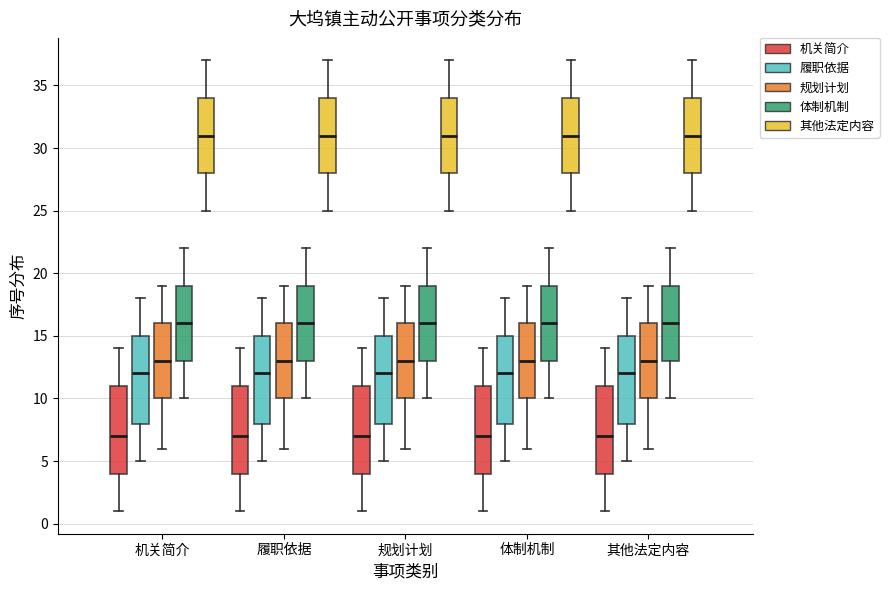

Reading left to right, transcribe this box plot: for each box, give where its median line is, the range the box spans, and where its two whiskers end, as read against the y-axis. The values are not printed on the chart, so give them approximately, as read against the axis.

机关简介 (机关简介): median 7, box 4 to 11, whiskers 1 to 14
机关简介 (履职依据): median 12, box 8 to 15, whiskers 5 to 18
机关简介 (规划计划): median 13, box 10 to 16, whiskers 6 to 19
机关简介 (体制机制): median 16, box 13 to 19, whiskers 10 to 22
机关简介 (其他法定内容): median 31, box 28 to 34, whiskers 25 to 37
履职依据 (机关简介): median 7, box 4 to 11, whiskers 1 to 14
履职依据 (履职依据): median 12, box 8 to 15, whiskers 5 to 18
履职依据 (规划计划): median 13, box 10 to 16, whiskers 6 to 19
履职依据 (体制机制): median 16, box 13 to 19, whiskers 10 to 22
履职依据 (其他法定内容): median 31, box 28 to 34, whiskers 25 to 37
规划计划 (机关简介): median 7, box 4 to 11, whiskers 1 to 14
规划计划 (履职依据): median 12, box 8 to 15, whiskers 5 to 18
规划计划 (规划计划): median 13, box 10 to 16, whiskers 6 to 19
规划计划 (体制机制): median 16, box 13 to 19, whiskers 10 to 22
规划计划 (其他法定内容): median 31, box 28 to 34, whiskers 25 to 37
体制机制 (机关简介): median 7, box 4 to 11, whiskers 1 to 14
体制机制 (履职依据): median 12, box 8 to 15, whiskers 5 to 18
体制机制 (规划计划): median 13, box 10 to 16, whiskers 6 to 19
体制机制 (体制机制): median 16, box 13 to 19, whiskers 10 to 22
体制机制 (其他法定内容): median 31, box 28 to 34, whiskers 25 to 37
其他法定内容 (机关简介): median 7, box 4 to 11, whiskers 1 to 14
其他法定内容 (履职依据): median 12, box 8 to 15, whiskers 5 to 18
其他法定内容 (规划计划): median 13, box 10 to 16, whiskers 6 to 19
其他法定内容 (体制机制): median 16, box 13 to 19, whiskers 10 to 22
其他法定内容 (其他法定内容): median 31, box 28 to 34, whiskers 25 to 37